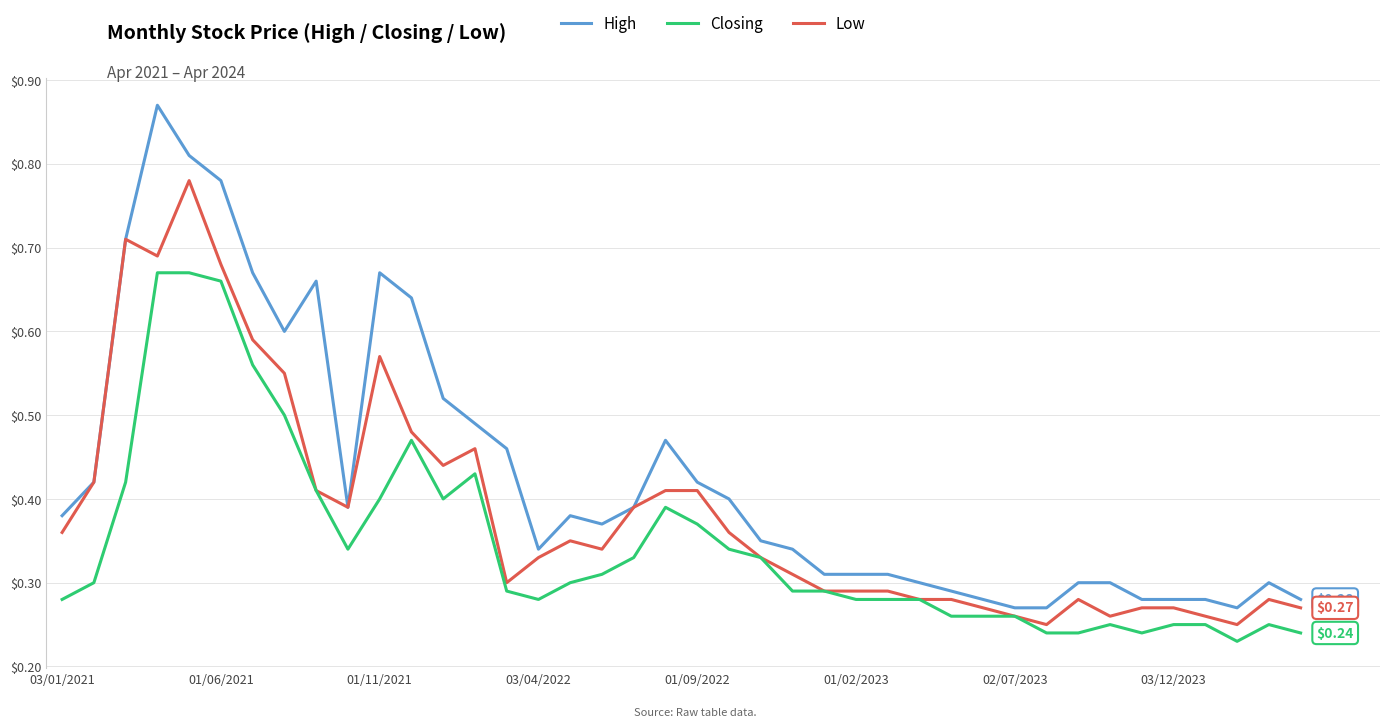

Which series has the largest range (max minus min)?

High